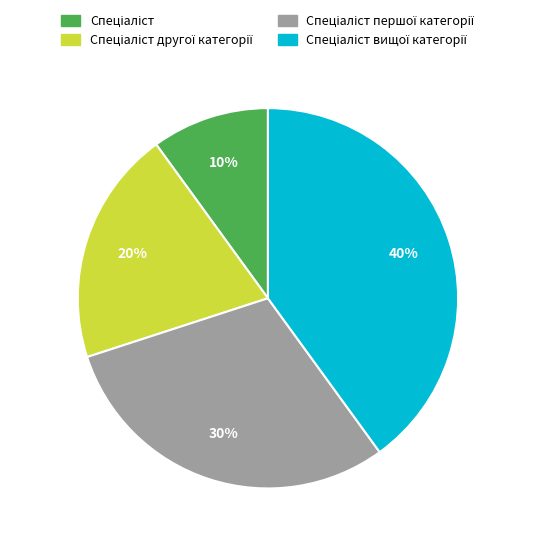

Is there a majority slice in this chart?

No